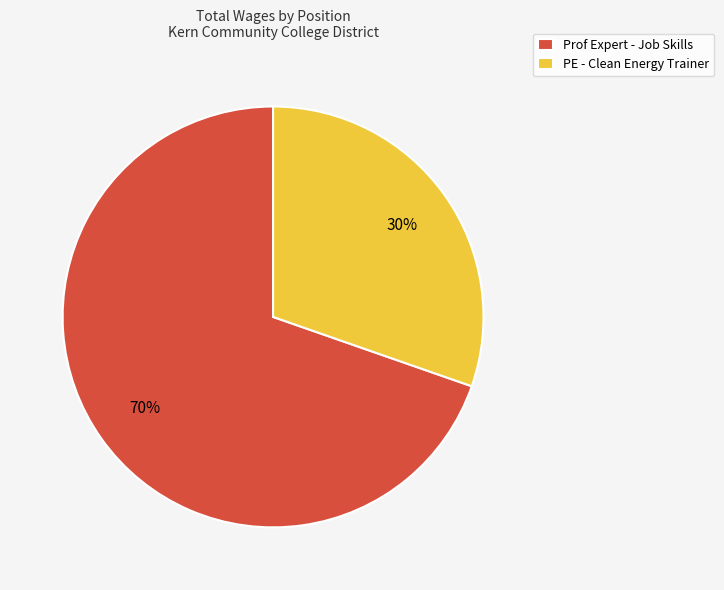

Do PE - Clean Energy Trainer and Prof Expert - Job Skills together represent more than half of the pie?

Yes